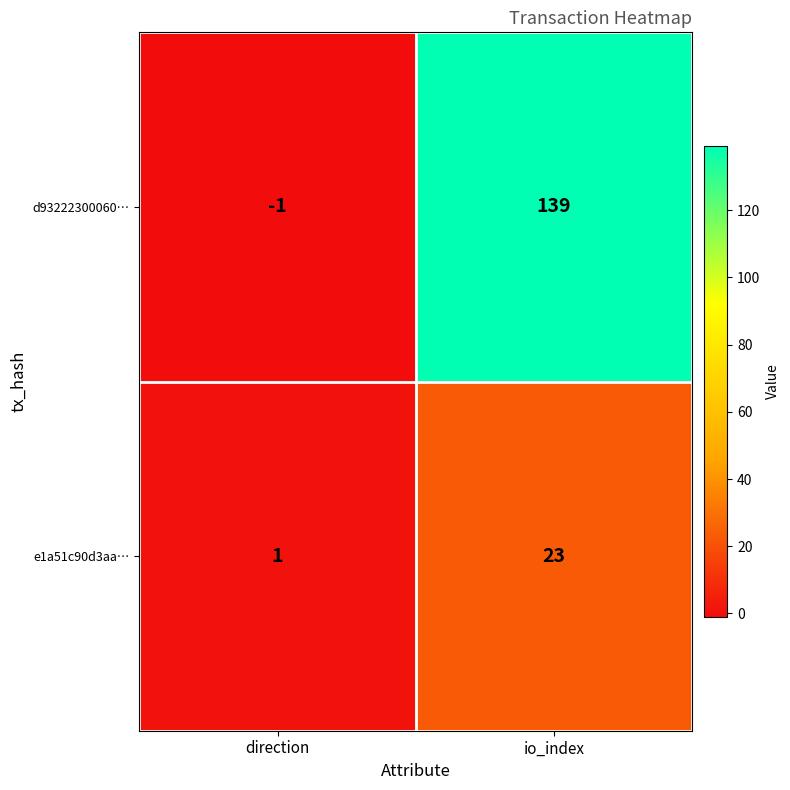

What is the maximum value for d93222300060…?

139